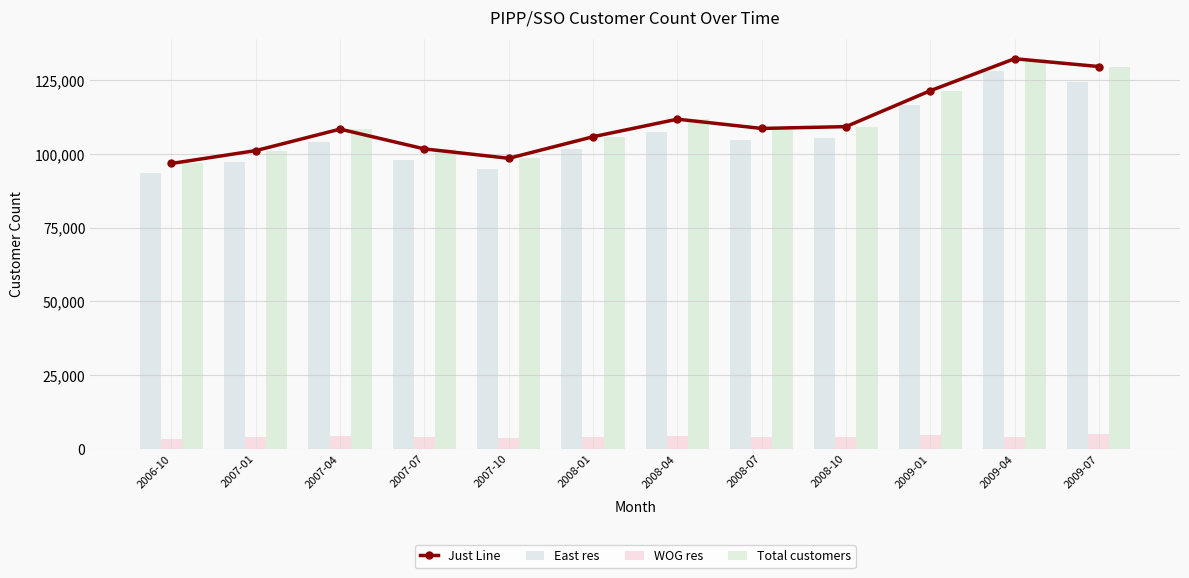

What is the average value of the East res series?

106340